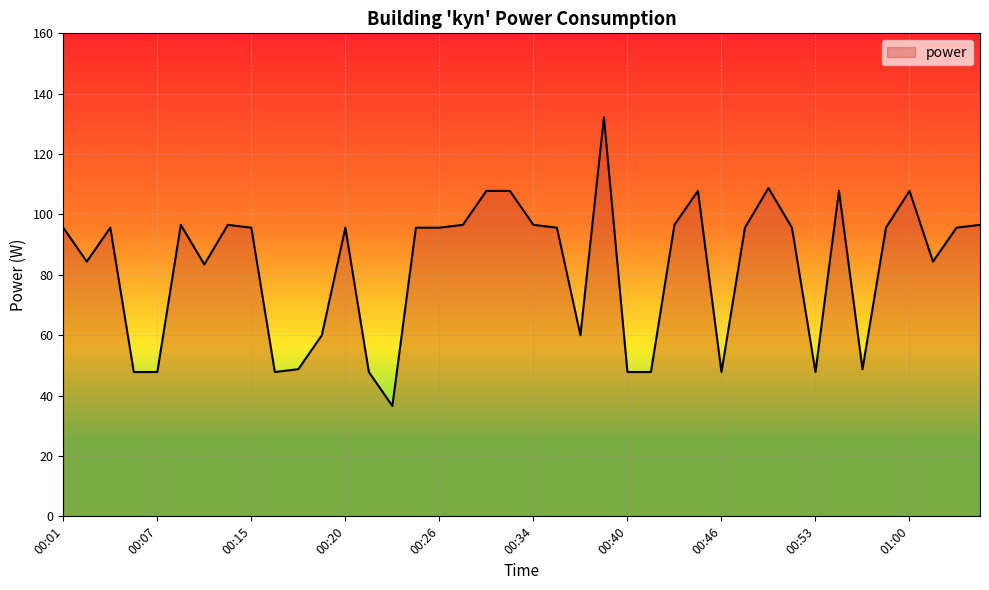

What is the sum of all values?

3299.9